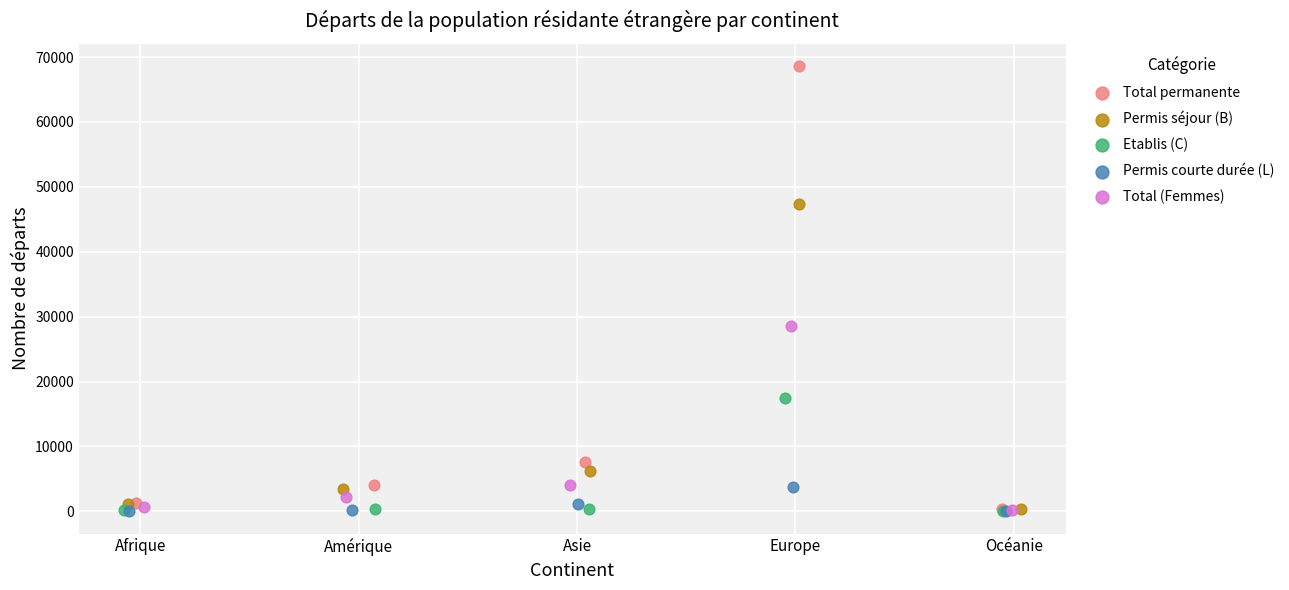

At how many categories does at least one series exceed 23412?

1